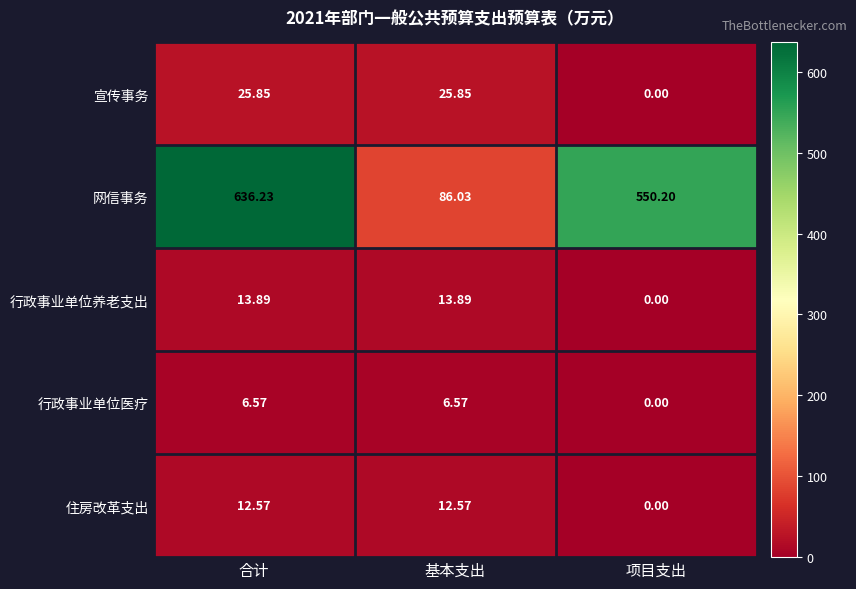

Which series changed the most between 合计 and 基本支出?

网信事务